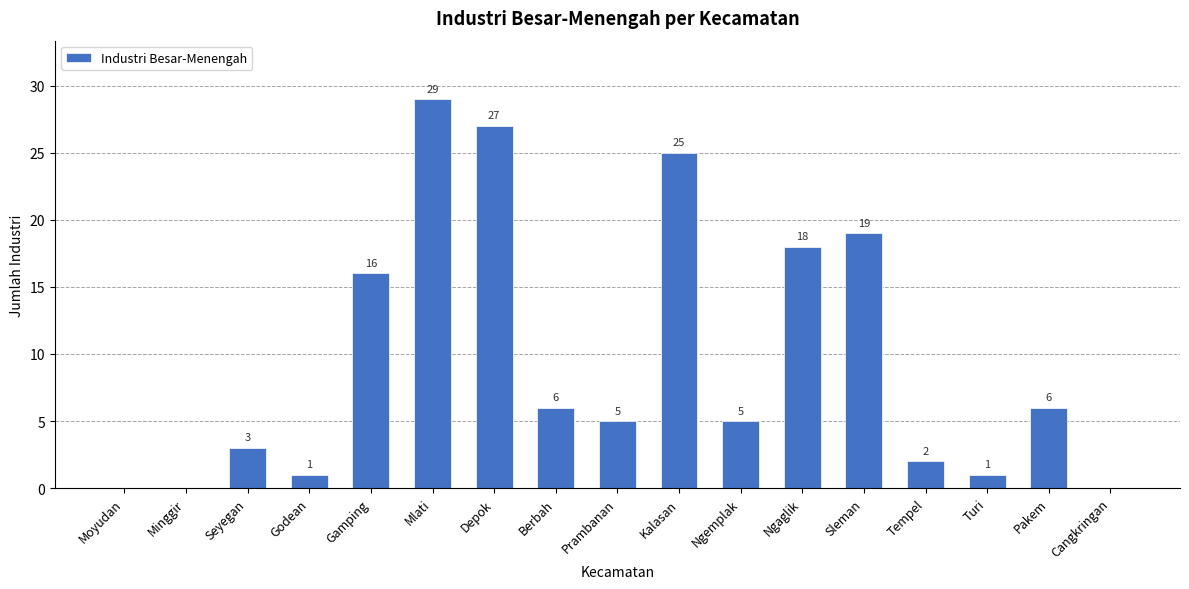

Are the bars horizontal?

No